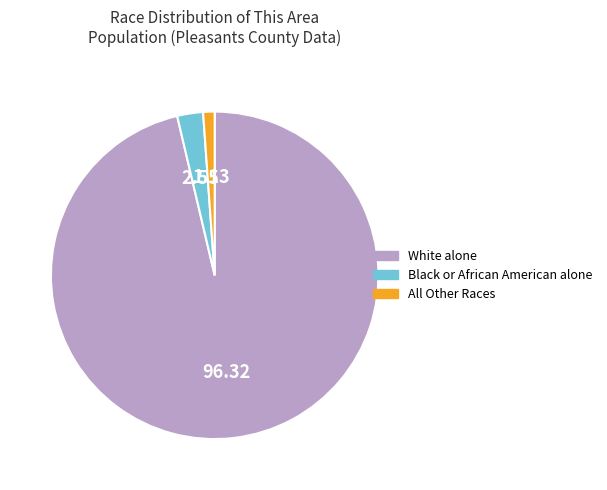

Combined, do All Other Races and Black or African American alone account for over 50%?

No